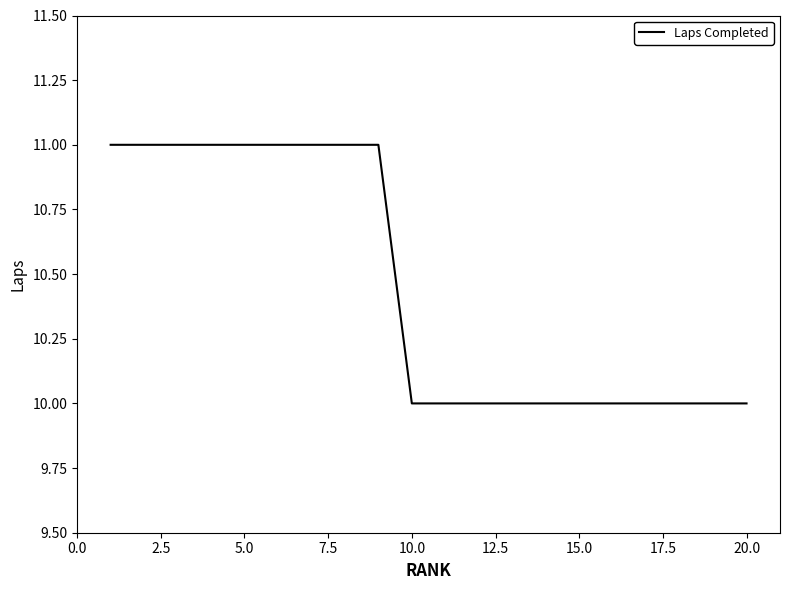

Reading left to right, transcribe all the data shown in this chart.

11	11	11	11	11	11	11	11	11	10	10	10	10	10	10	10	10	10	10	10